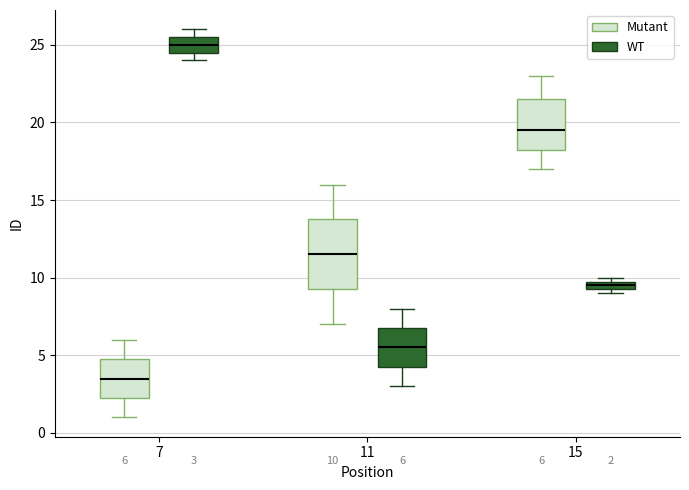

Comparing the boxes themselves (not the whiskers), which one is the tallest?

11 (Mutant)